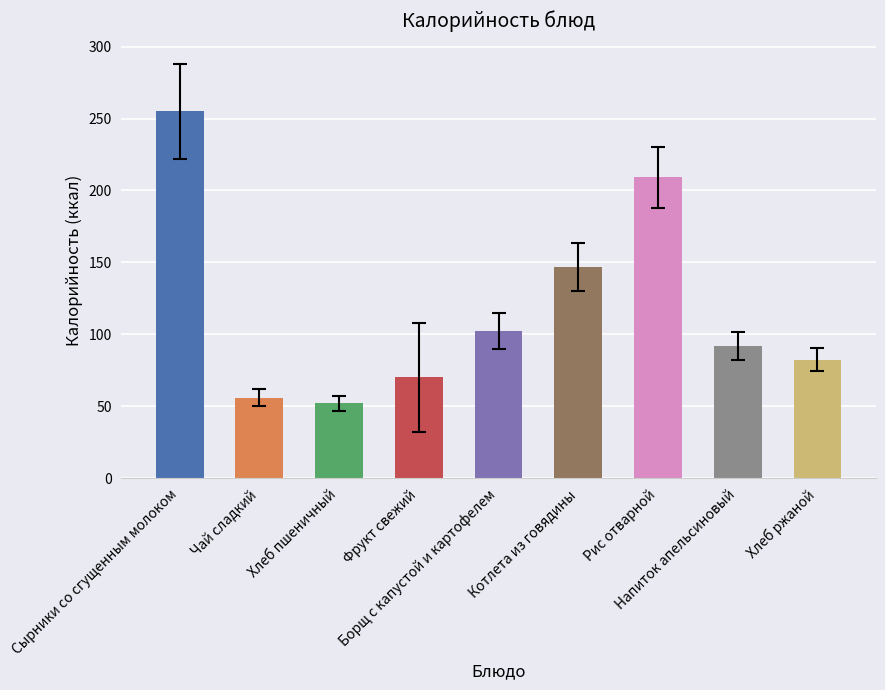

What is the greatest value displayed?

255.0